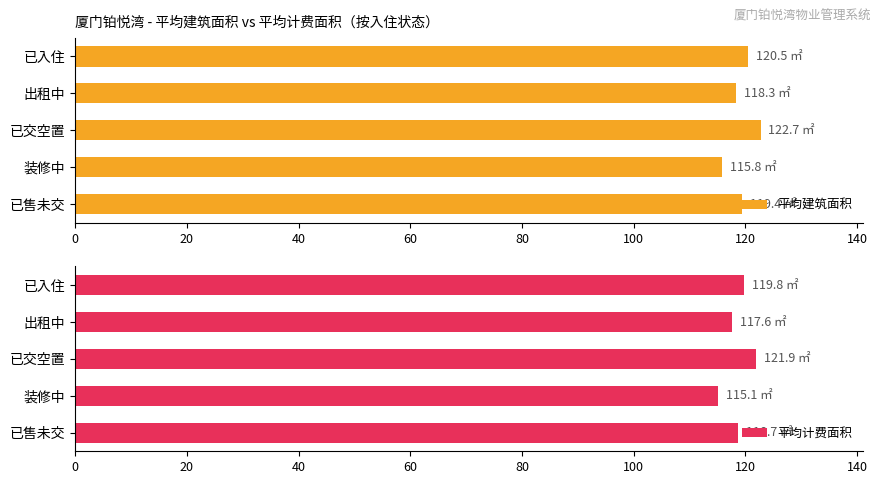

What are all the series names shown in the legend?

平均建筑面积, 平均计费面积